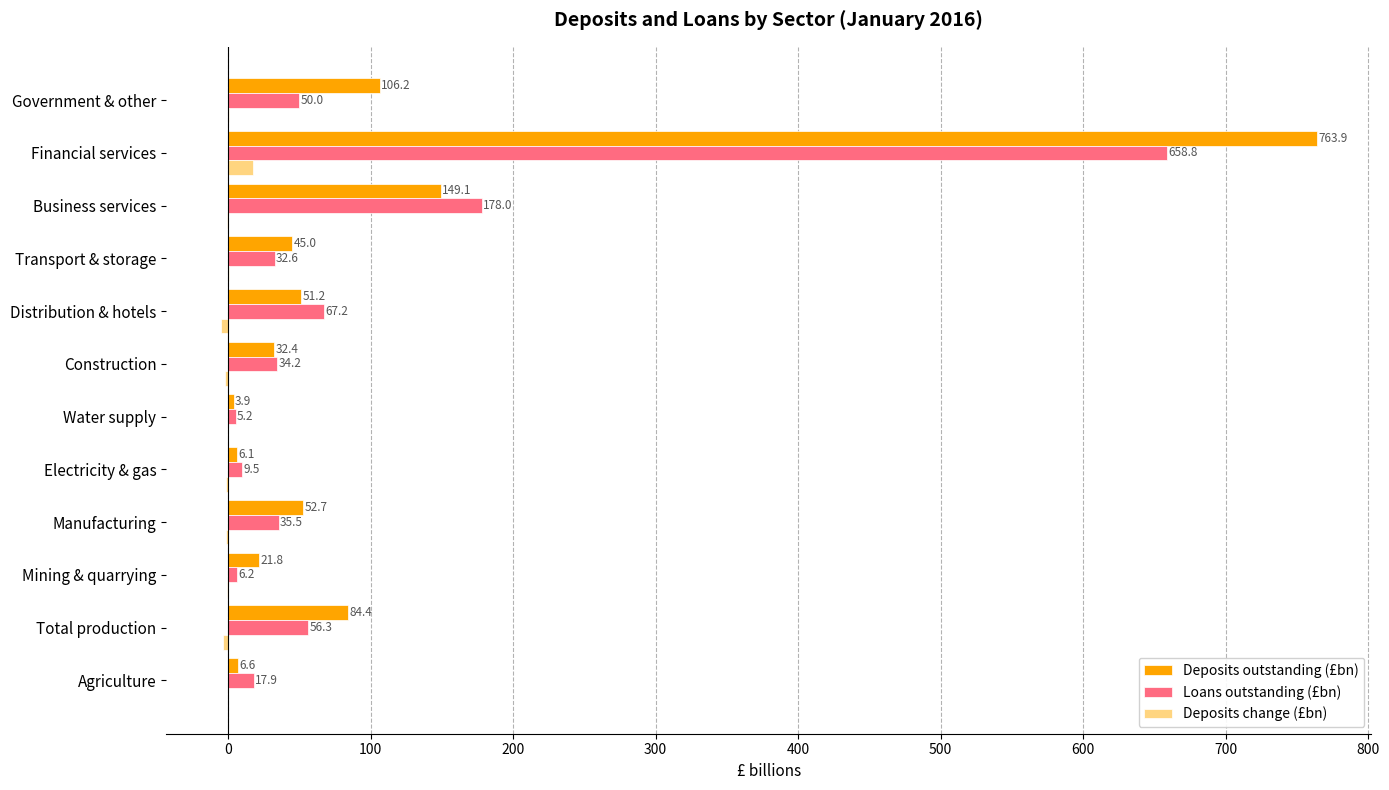

Between Manufacturing and Distribution & hotels, which series saw the biggest shift?

Loans outstanding (£bn)